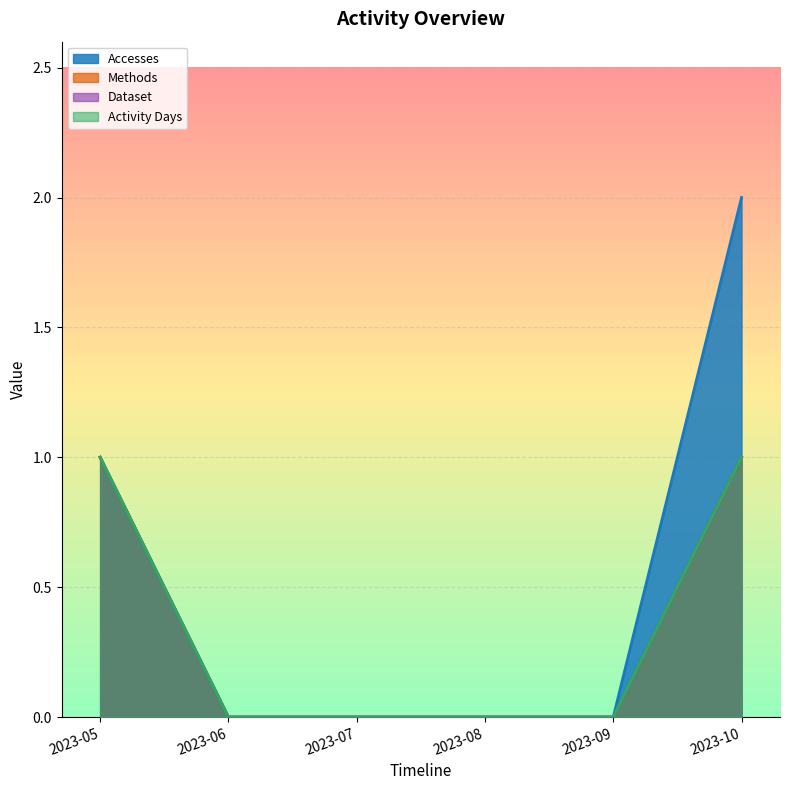

Reading left to right, what are all the values shown in this chart?

Accesses: 1	0	0	0	0	2
Methods: 1	0	0	0	0	1
Dataset: 1	0	0	0	0	1
Activity Days: 1	0	0	0	0	1